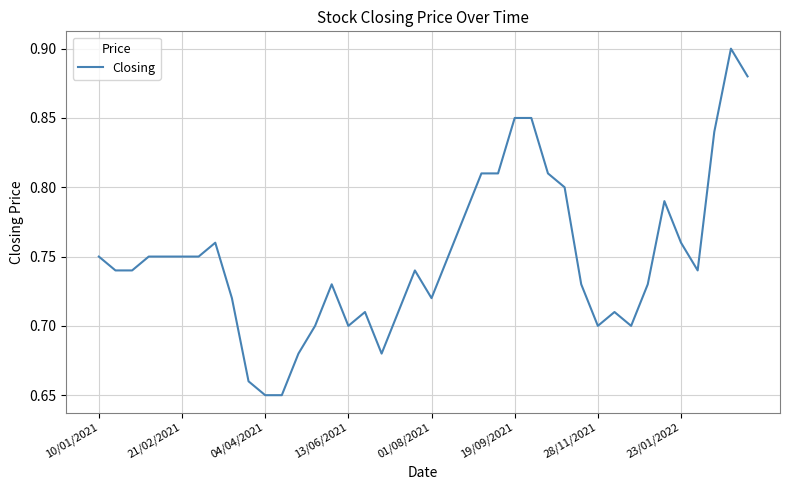

What is the smallest value displayed?

0.7